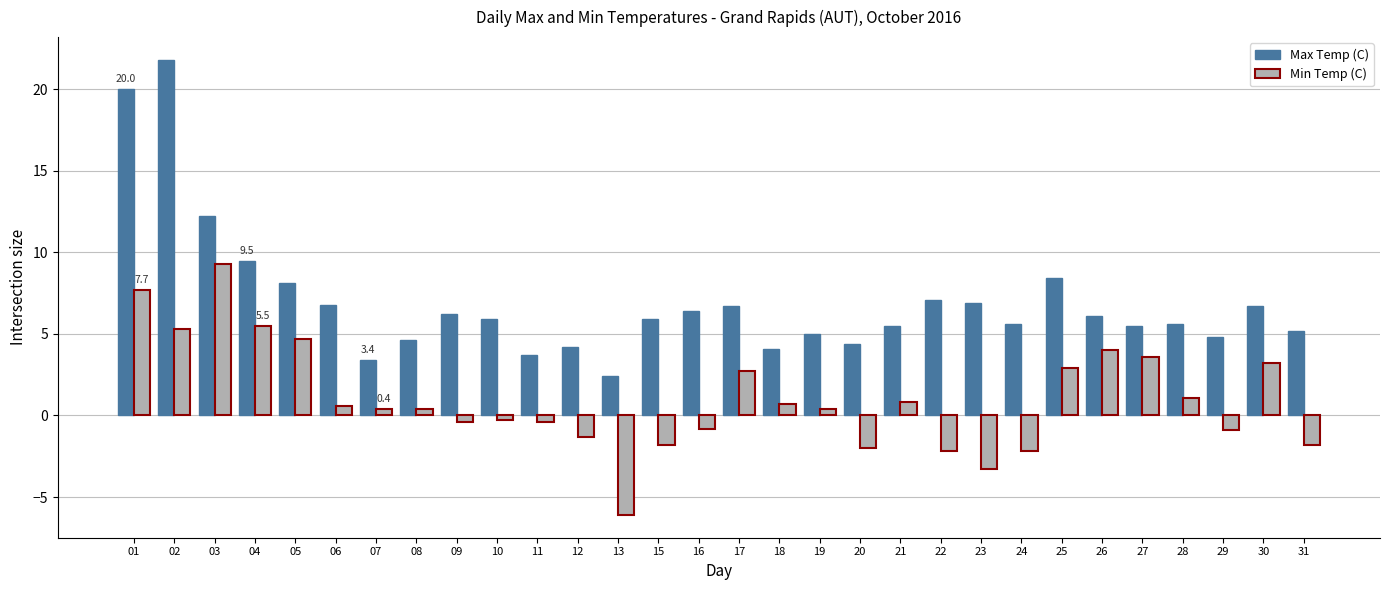

True or false: Max Temp (C) has a value of 6.2 at 09.

True